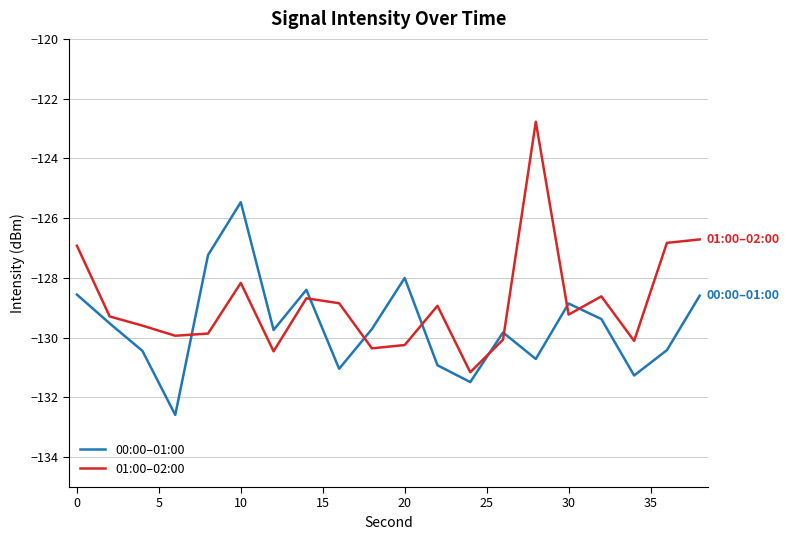

Which series has the largest total across all categories?

01:00–02:00